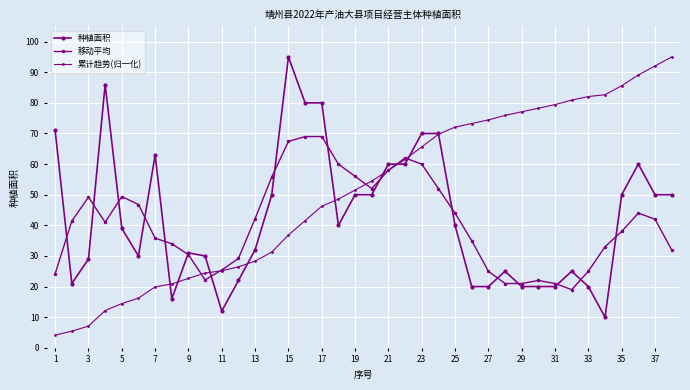

List the series in order of their overall mean, lowest first.

移动平均, 种植面积, 累计趋势(归一化)